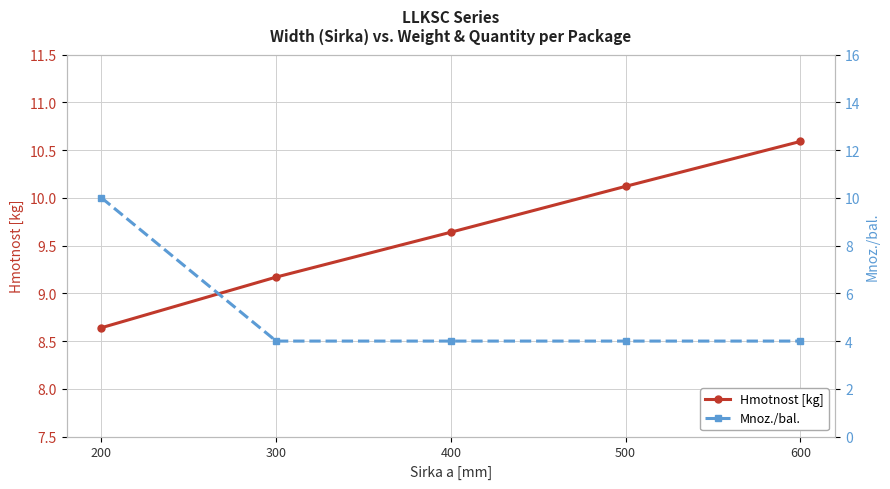

Which series has the widest spread of values?

Mnoz./bal.